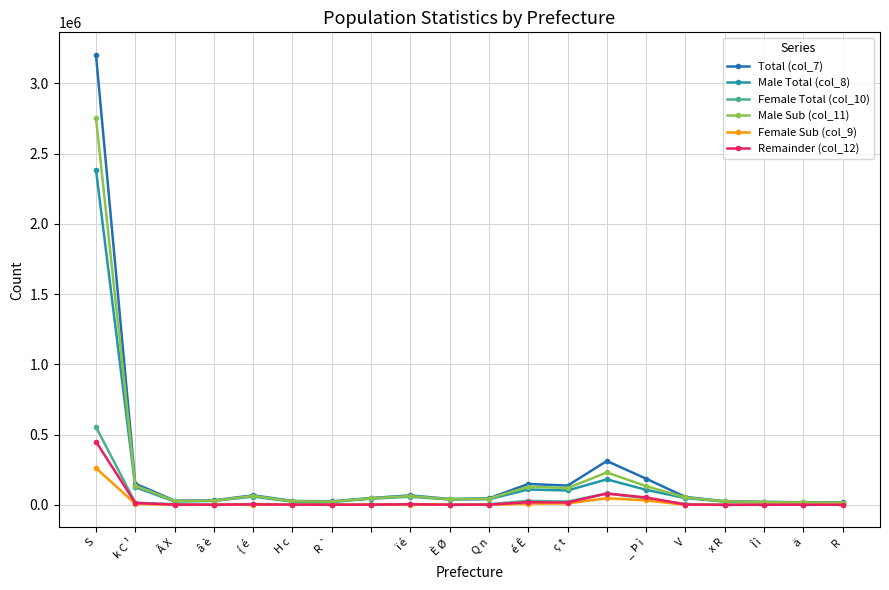

What is the maximum value shown in the chart?

3202759